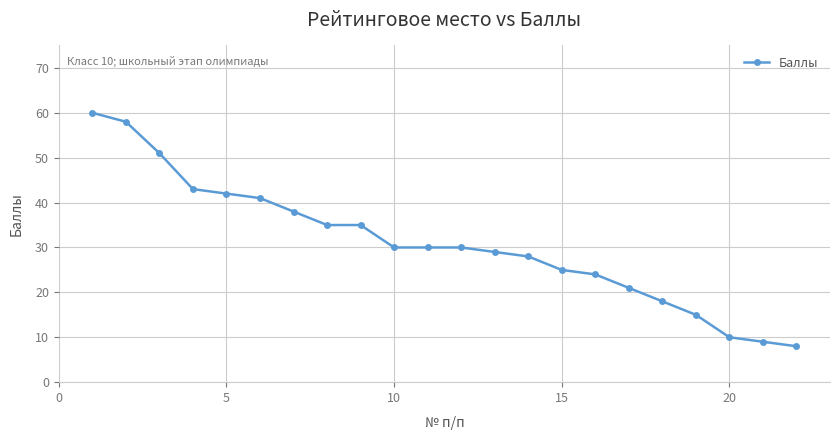

What is the difference between the maximum and minimum values?

52